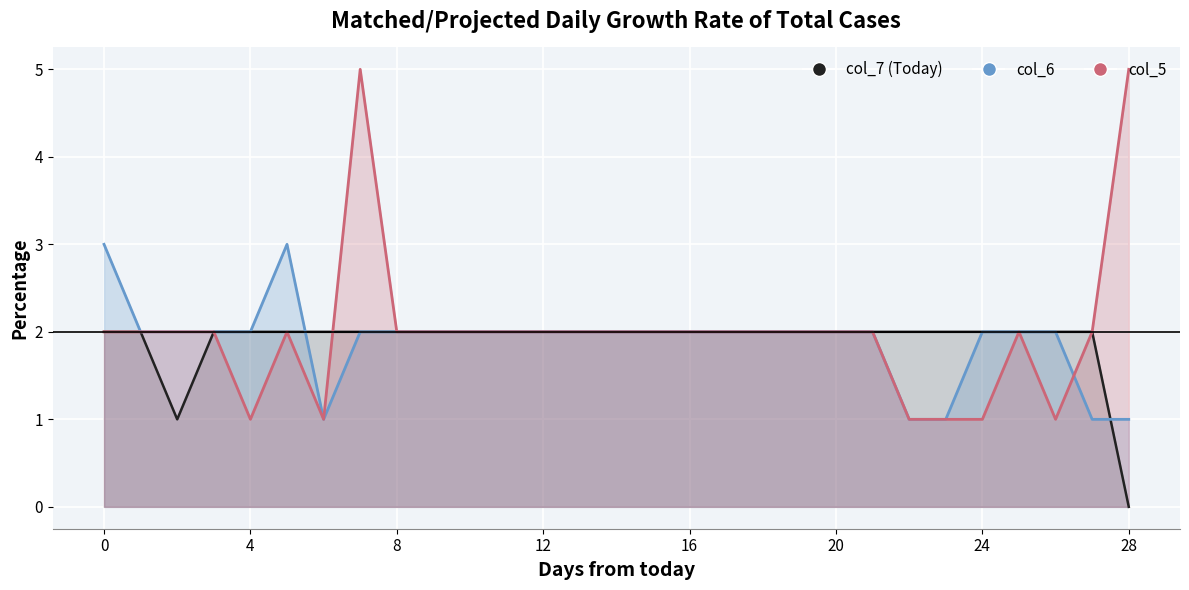

How many series are shown in this chart?

3